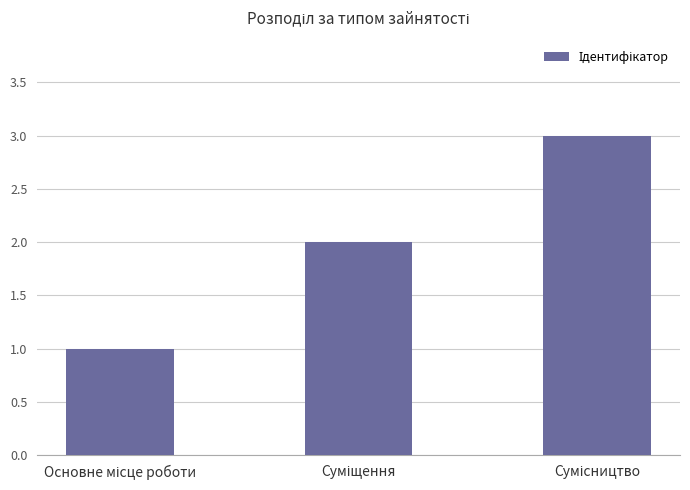

What is the sum of all values?

6